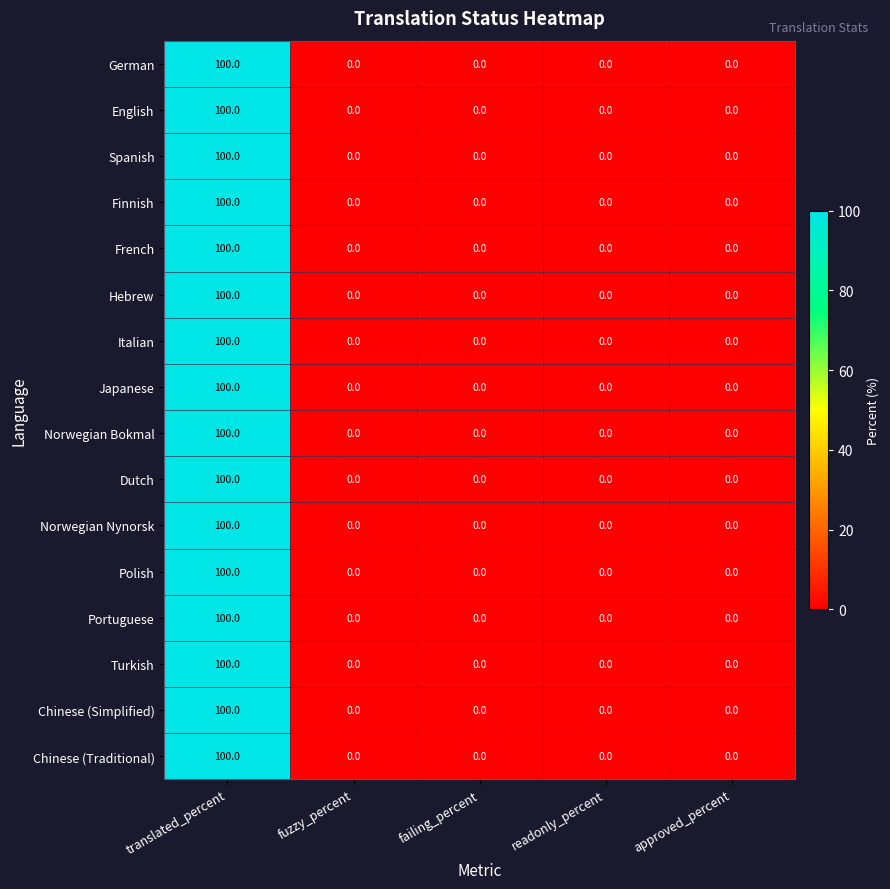

The Japanese series shows 0 at approved_percent. True or false?

True